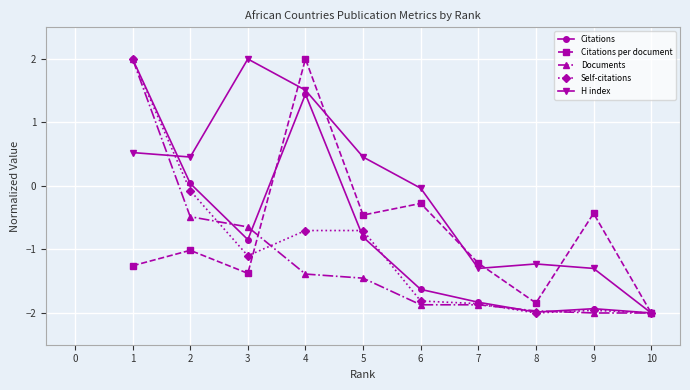

The Citations per document series shows -1.4 at 2. True or false?

False